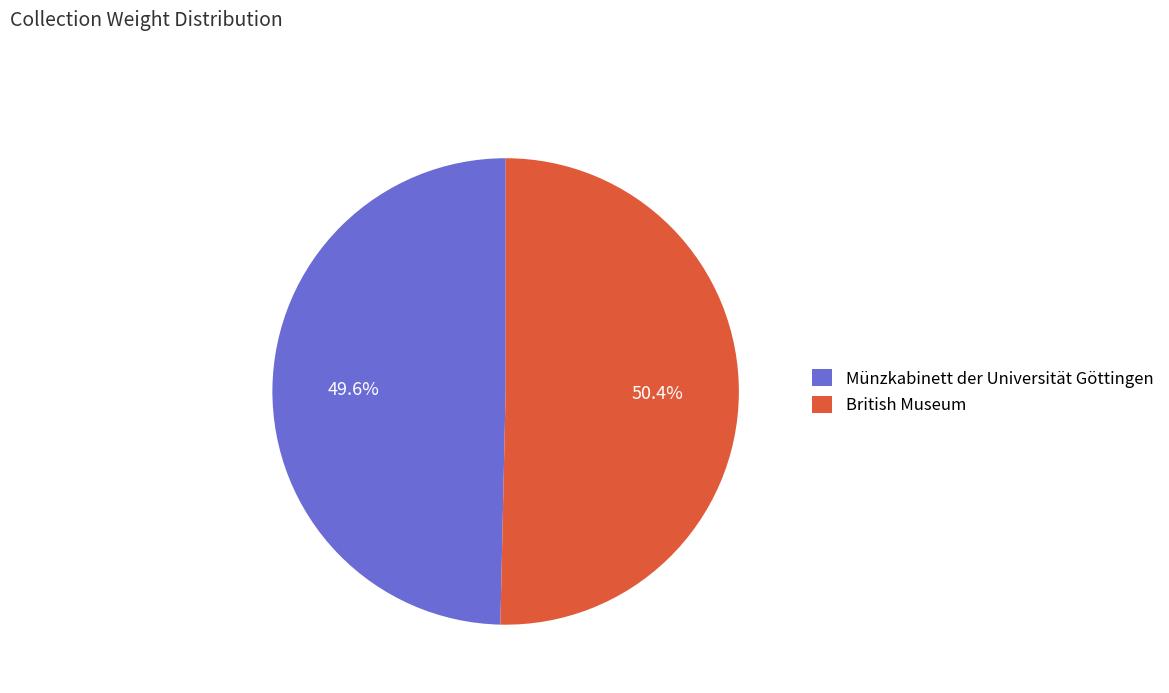

Does Münzkabinett der Universität Göttingen represent more than half of the total?

No